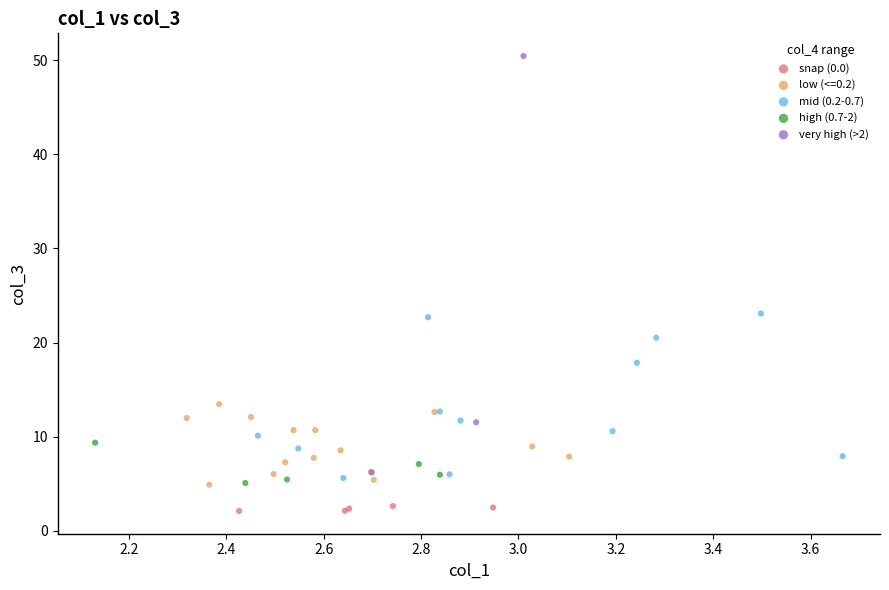

Which series contains the lowest Y value?

snap (0.0)